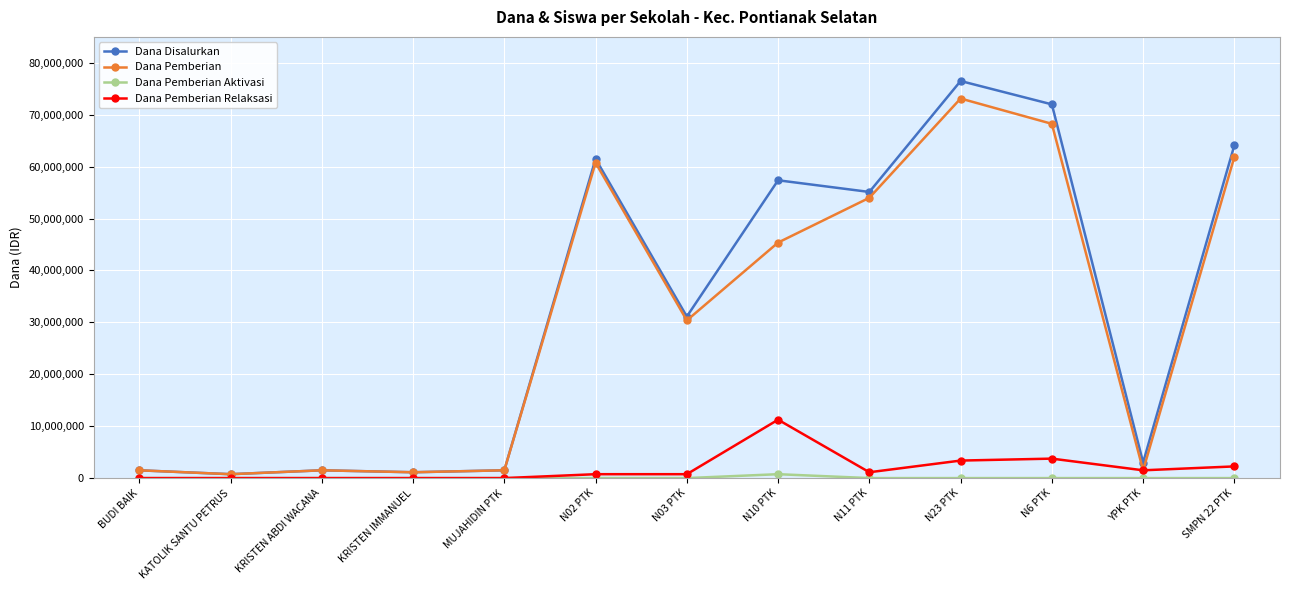

What is the sum of all Dana Pemberian values?

401625000